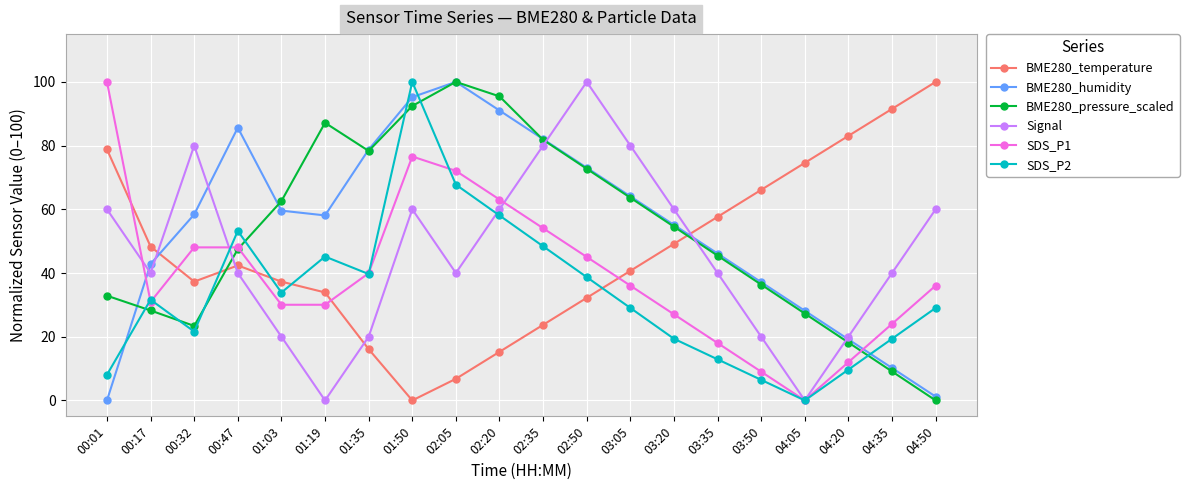

What is the sum of all BME280_humidity values?

1085.6